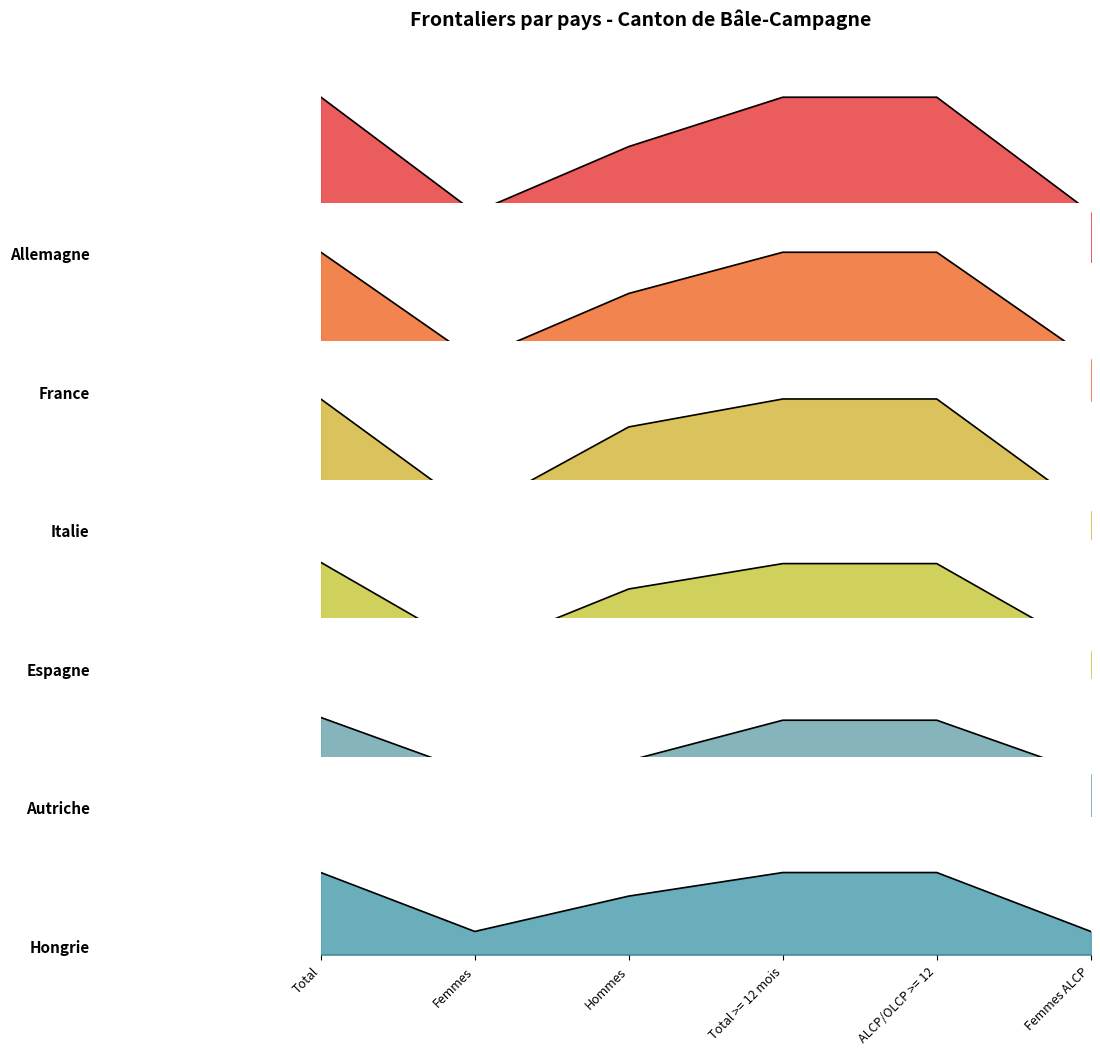

True or false: Autriche has more than 2 points higher than both neighbors.

False